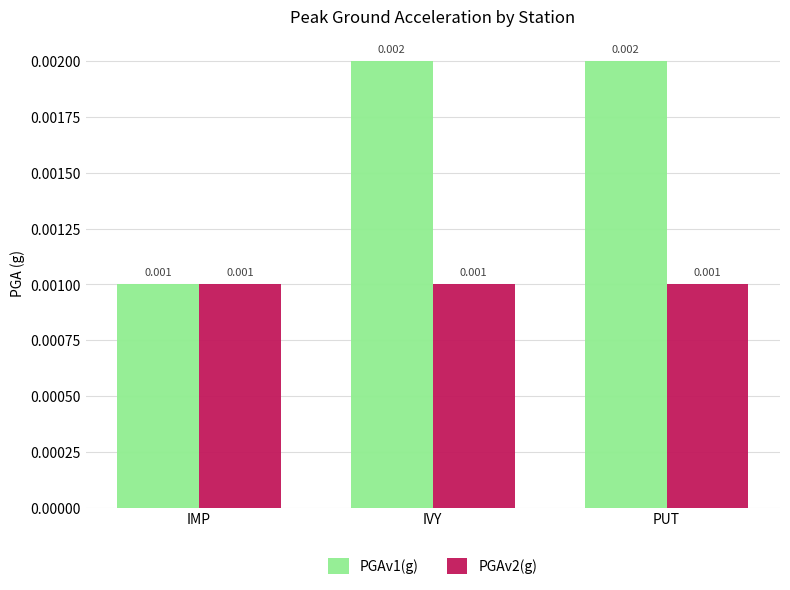

List the series in order of their overall mean, lowest first.

PGAv2(g), PGAv1(g)